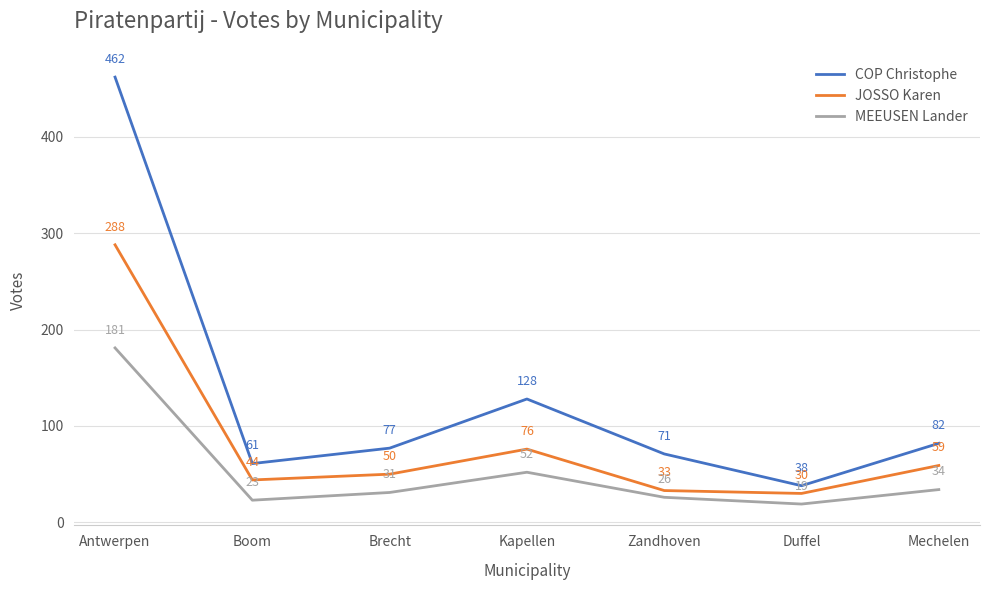

What is the average value of the MEEUSEN Lander series?

52